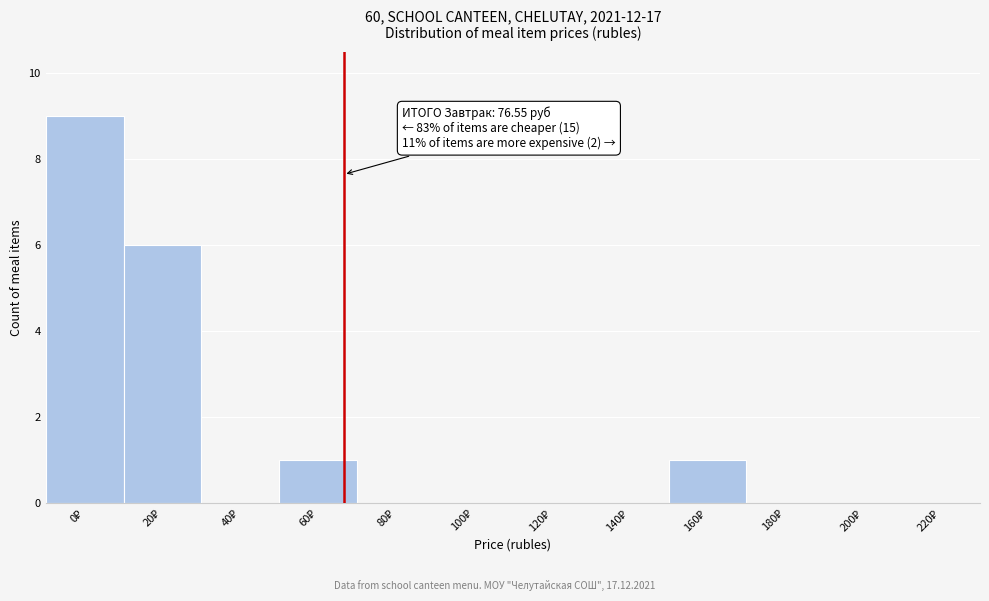

What is the sum of all values?

17